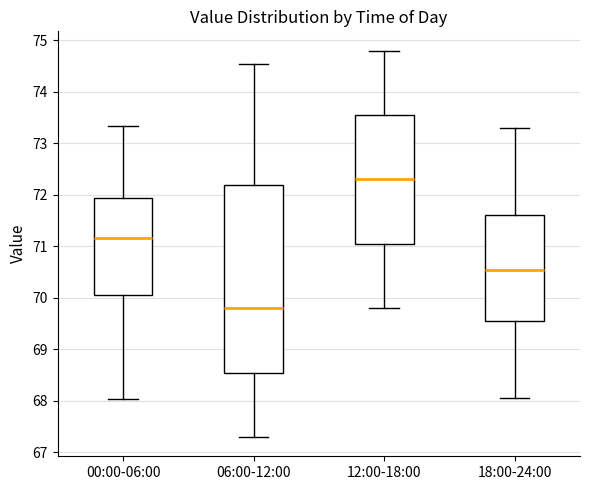

Where is the lower edge of the box for 18:00-24:00 on the y-axis? The values are not printed on the chart, so give them approximately, as read against the axis.

69.6